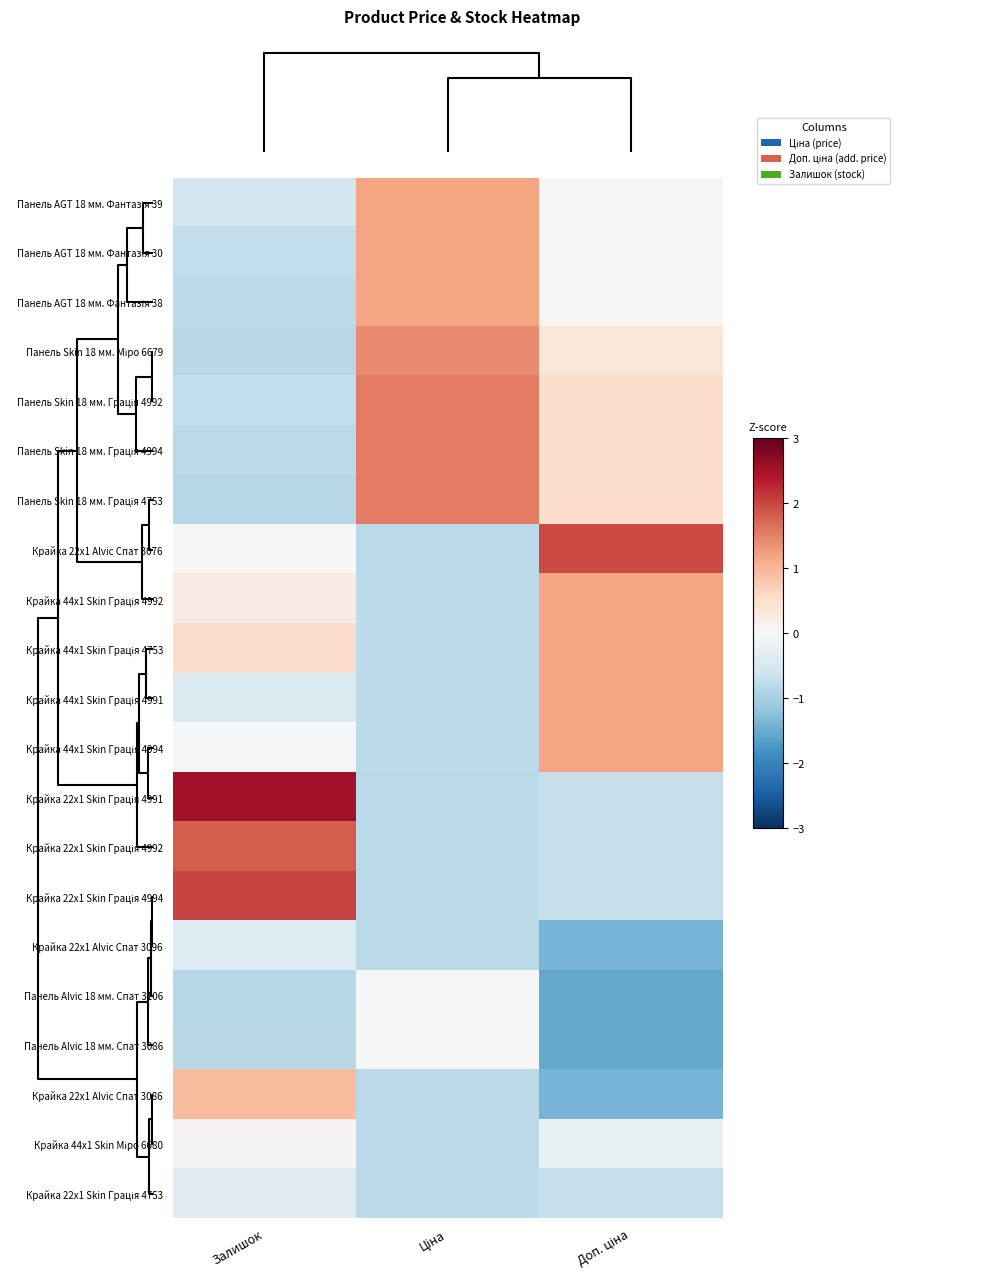

Which series has the largest range (max minus min)?

Крайка 22x1 Skin Грація 4991